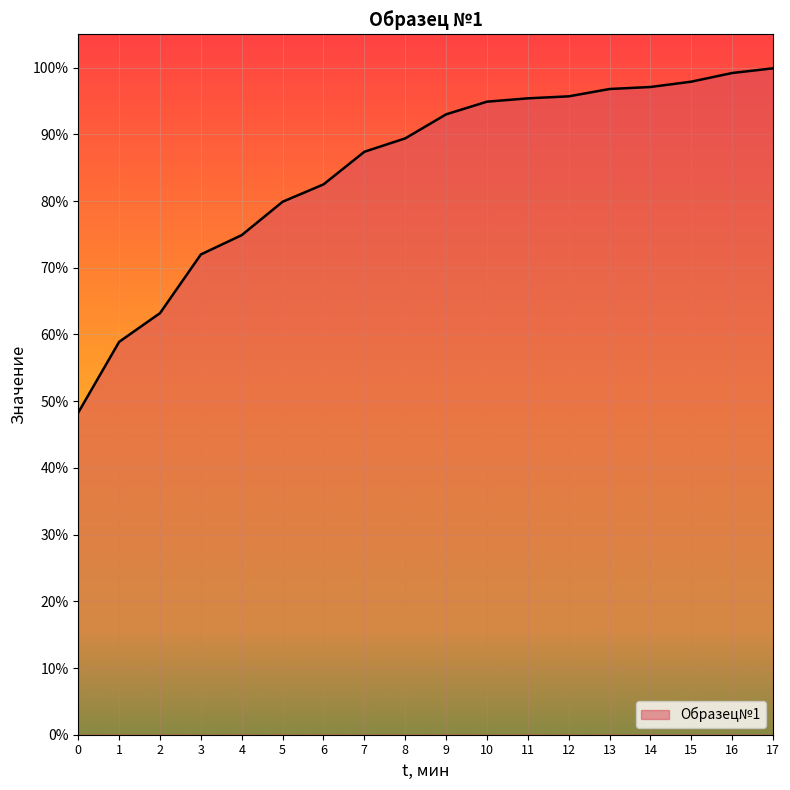

The chart shows a value of 168.1 at 13. True or false?

False